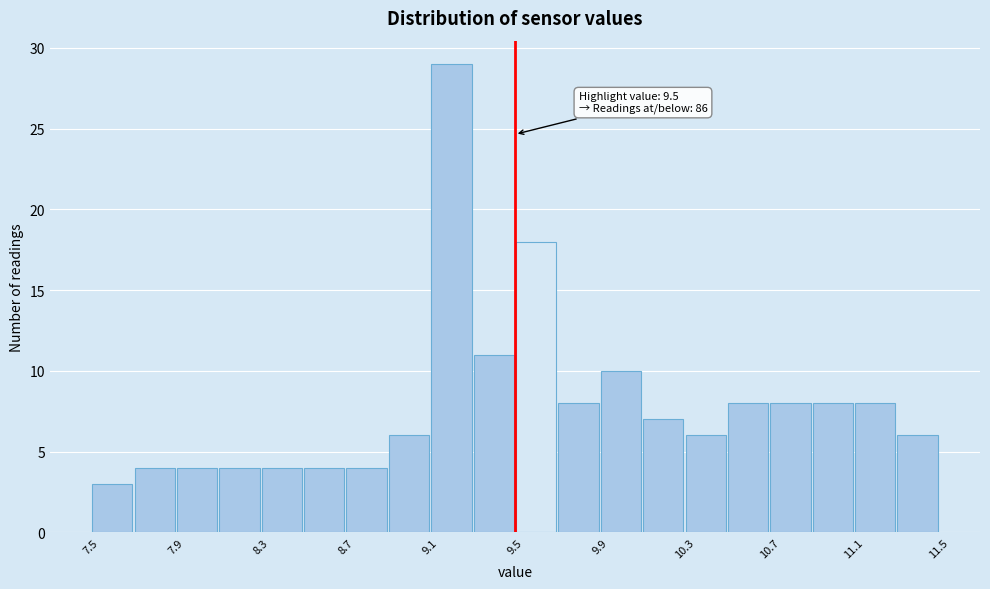

Over which range of the x-axis is the bar tallest?

9.1 to 9.3